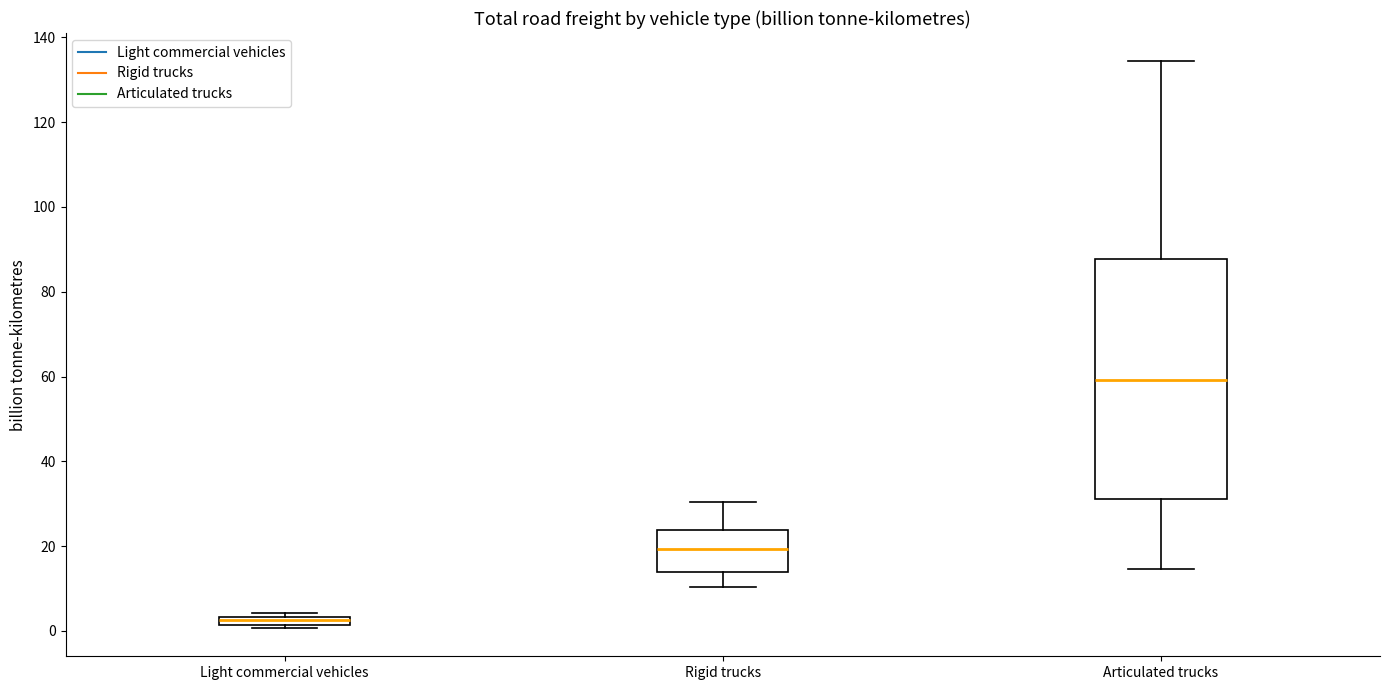

Comparing the boxes themselves (not the whiskers), which one is the tallest?

Articulated trucks